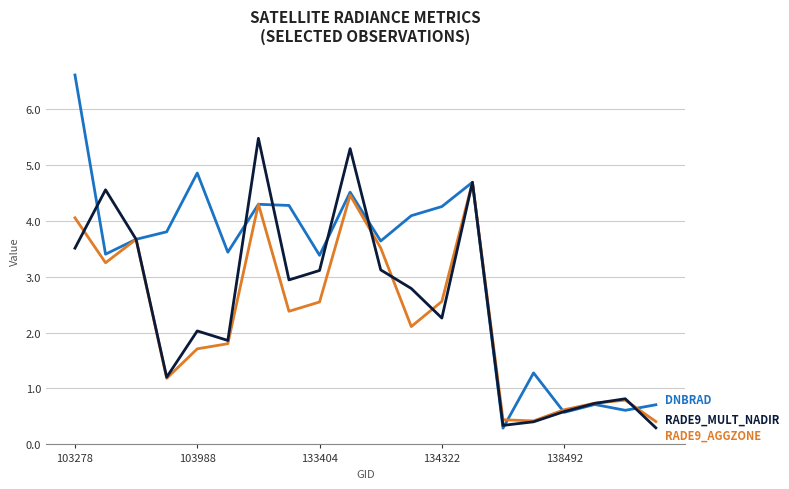

What is the smallest value displayed?

0.3